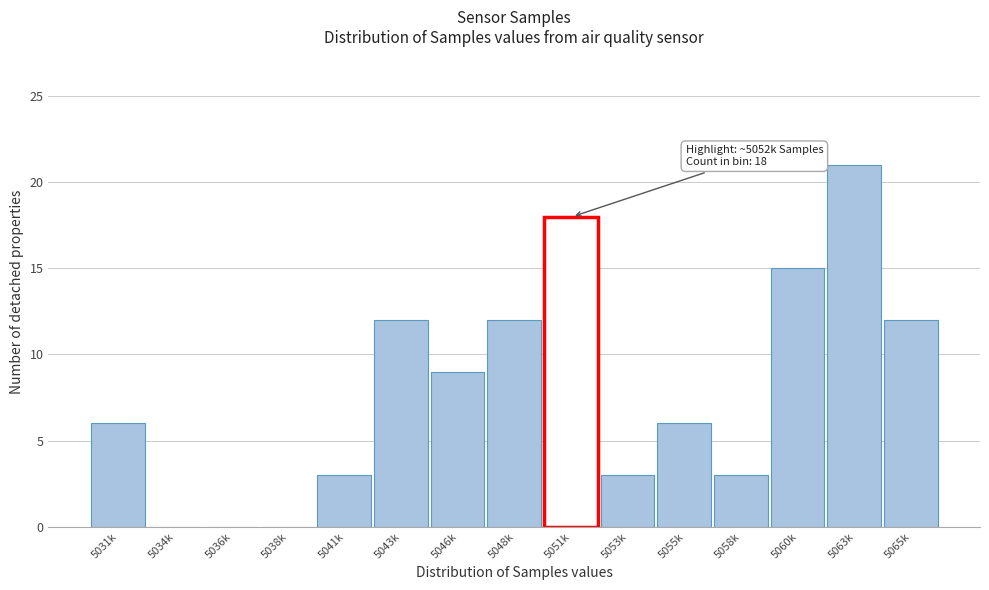

Reading left to right, list all the values displayed in this chart.

5031k=6	5034k=0	5036k=0	5038k=0	5041k=3	5043k=12	5046k=9	5048k=12	5051k=18	5053k=3	5055k=6	5058k=3	5060k=15	5063k=21	5065k=12